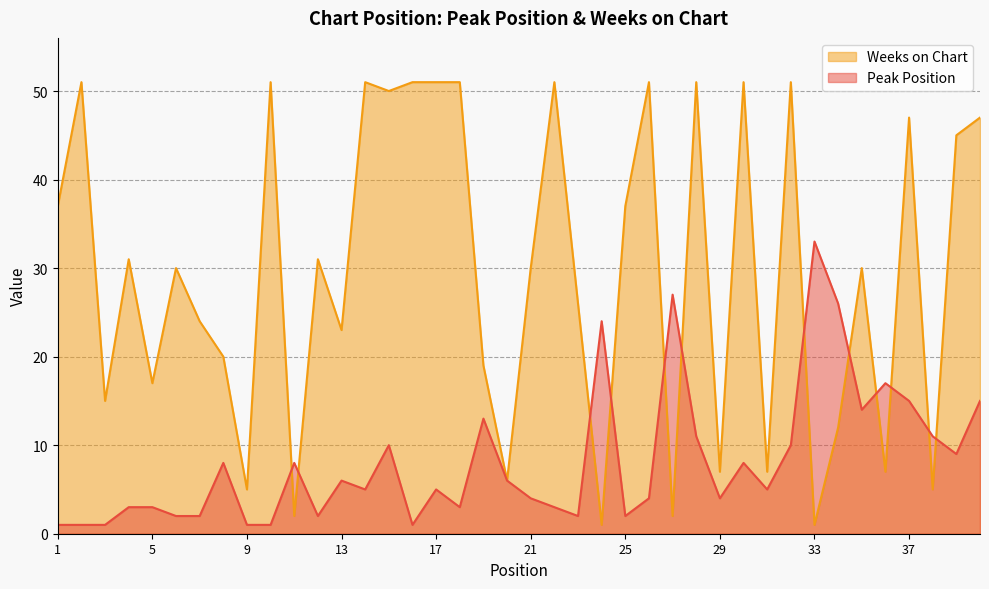

Reading left to right, list all the values displayed in this chart.

Peak Position: 1=1	2=1	3=1	4=3	5=3	6=2	7=2	8=8	9=1	10=1	11=8	12=2	13=6	14=5	15=10	16=1	17=5	18=3	19=13	20=6	21=4	22=3	23=2	24=24	25=2	26=4	27=27	28=11	29=4	30=8	31=5	32=10	33=33	34=26	35=14	36=17	37=15	38=11	39=9	40=15
Weeks on Chart: 1=37	2=51	3=15	4=31	5=17	6=30	7=24	8=20	9=5	10=51	11=2	12=31	13=23	14=51	15=50	16=51	17=51	18=51	19=19	20=6	21=30	22=51	23=26	24=1	25=37	26=51	27=2	28=51	29=7	30=51	31=7	32=51	33=1	34=12	35=30	36=7	37=47	38=5	39=45	40=47